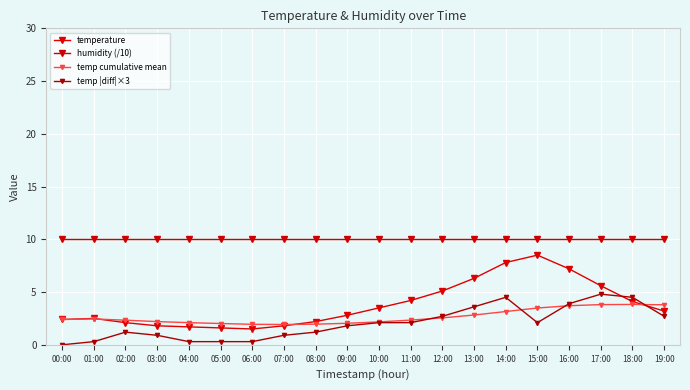

How many values in the temp |diff|×3 series exceed 2?

10